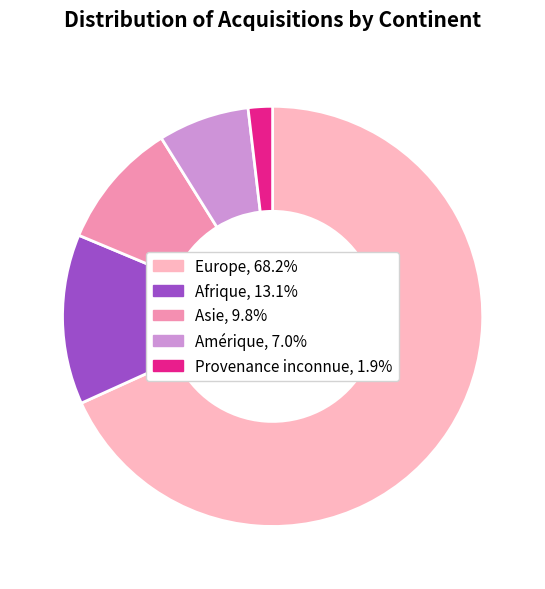

Is there any slice that represents more than half of the pie?

Yes